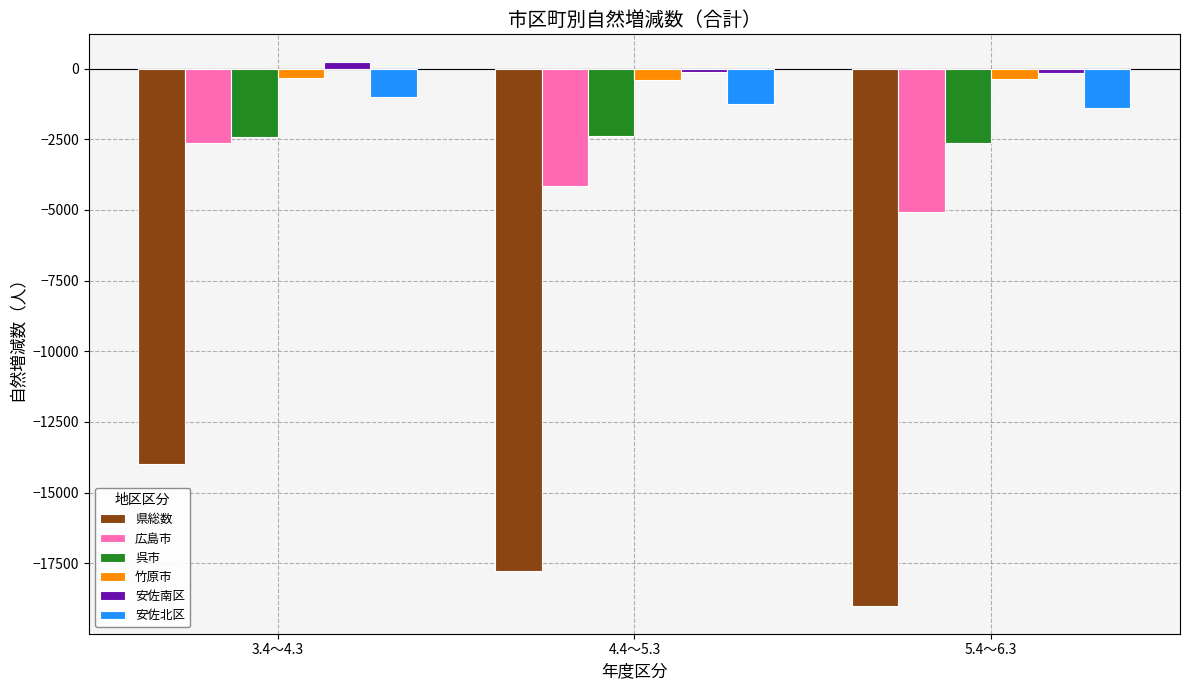

How many bars are there in each group?

6